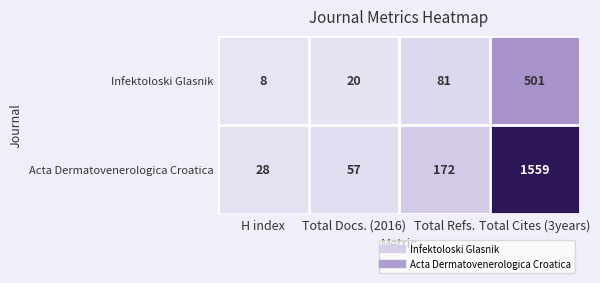

Rank the series by their average value, from lowest to highest.

Infektoloski Glasnik, Acta Dermatovenerologica Croatica